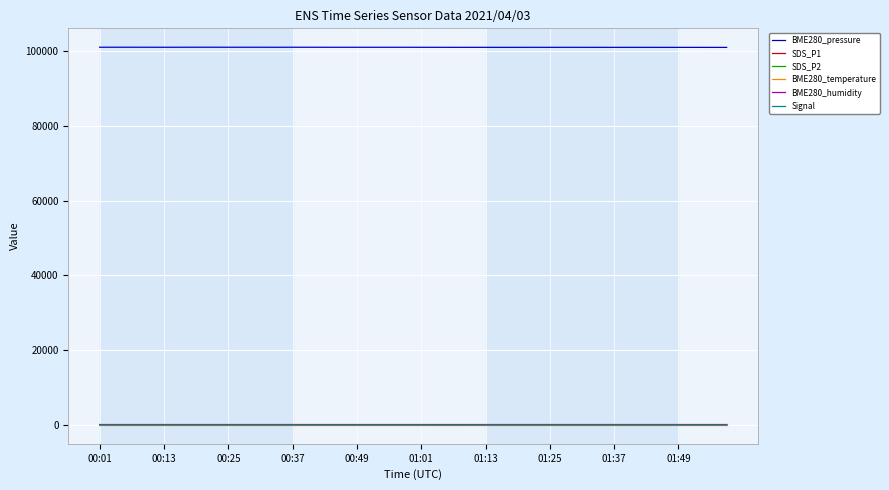

Which series has the largest total across all categories?

BME280_pressure